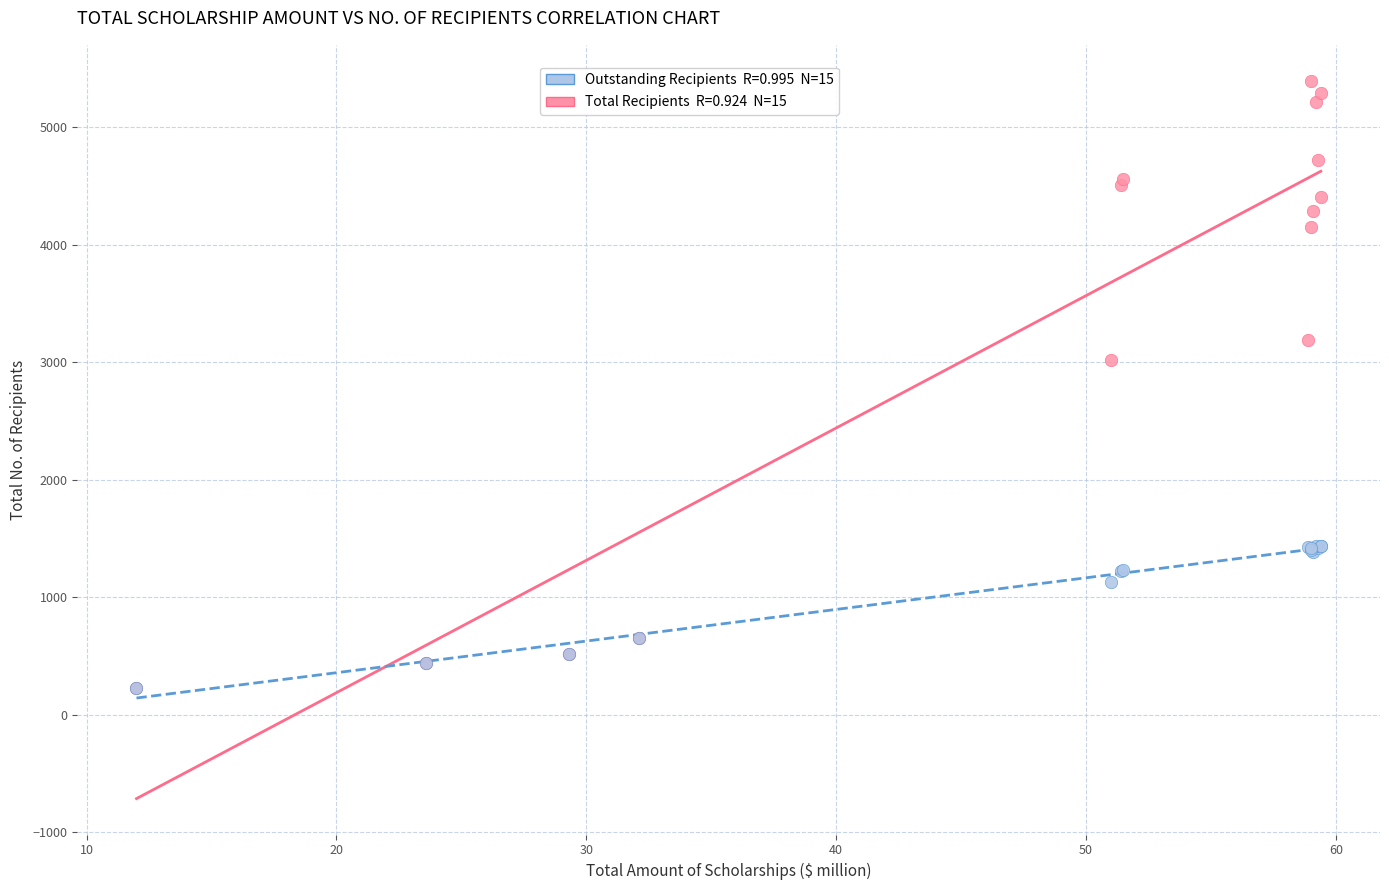

Across all series, what Y value is closest to 2813?

3023